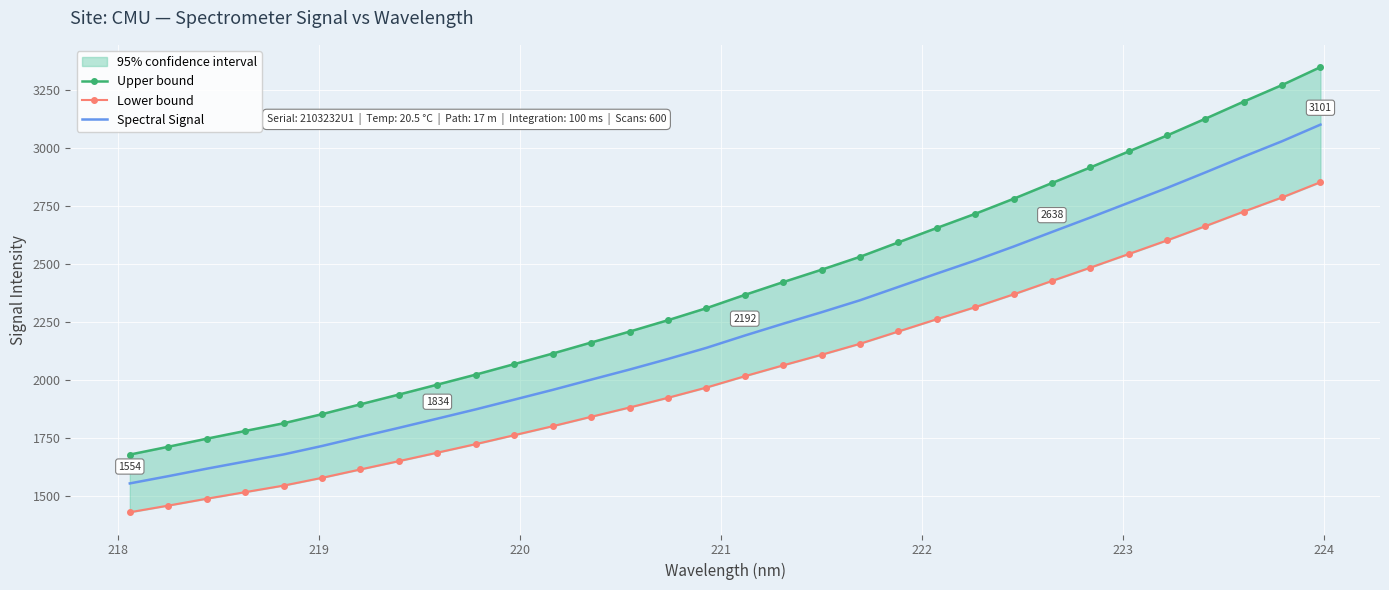

True or false: Lower bound has more than 1 points higher than both neighbors.

False